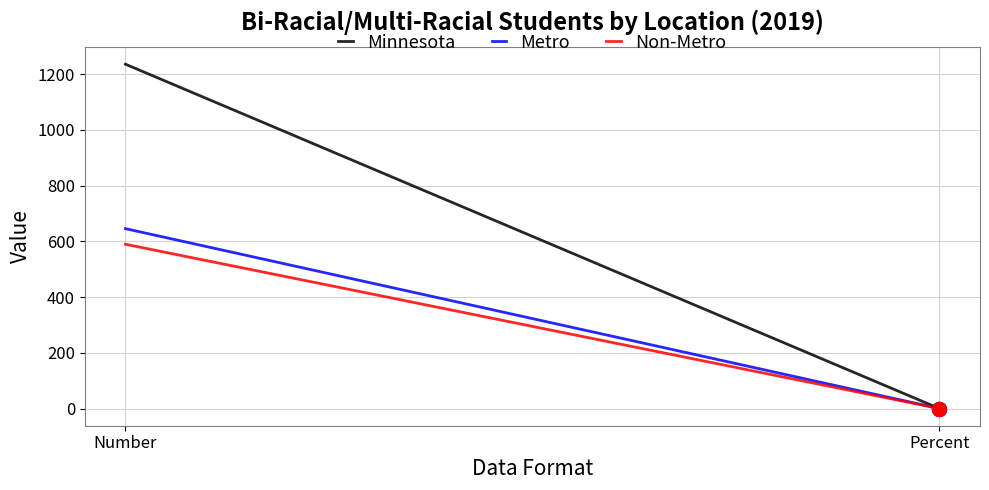

What is the label of the 1st point from the left?

Number